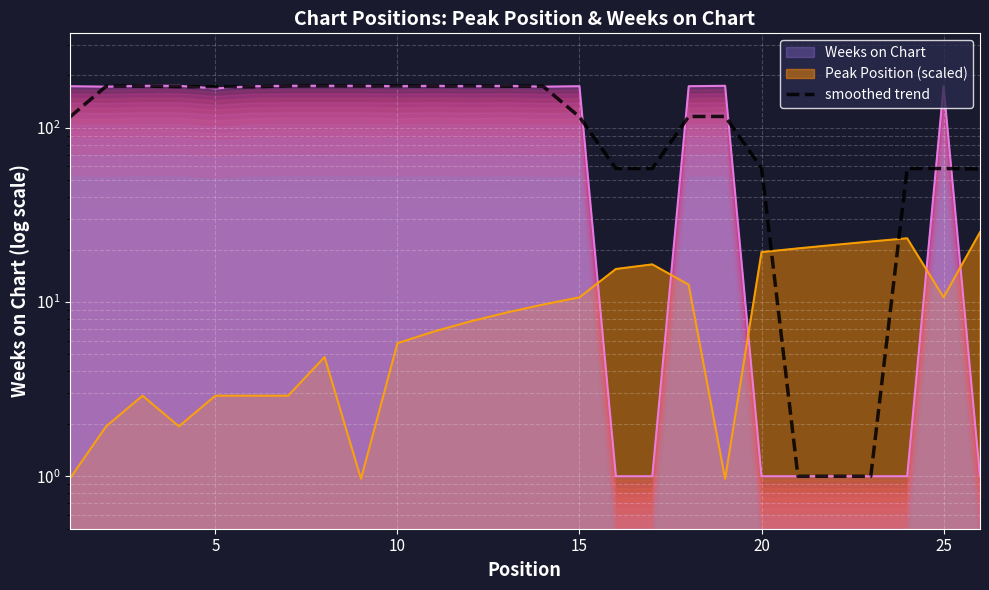

What is the difference between the second highest and minimum values?

172.7